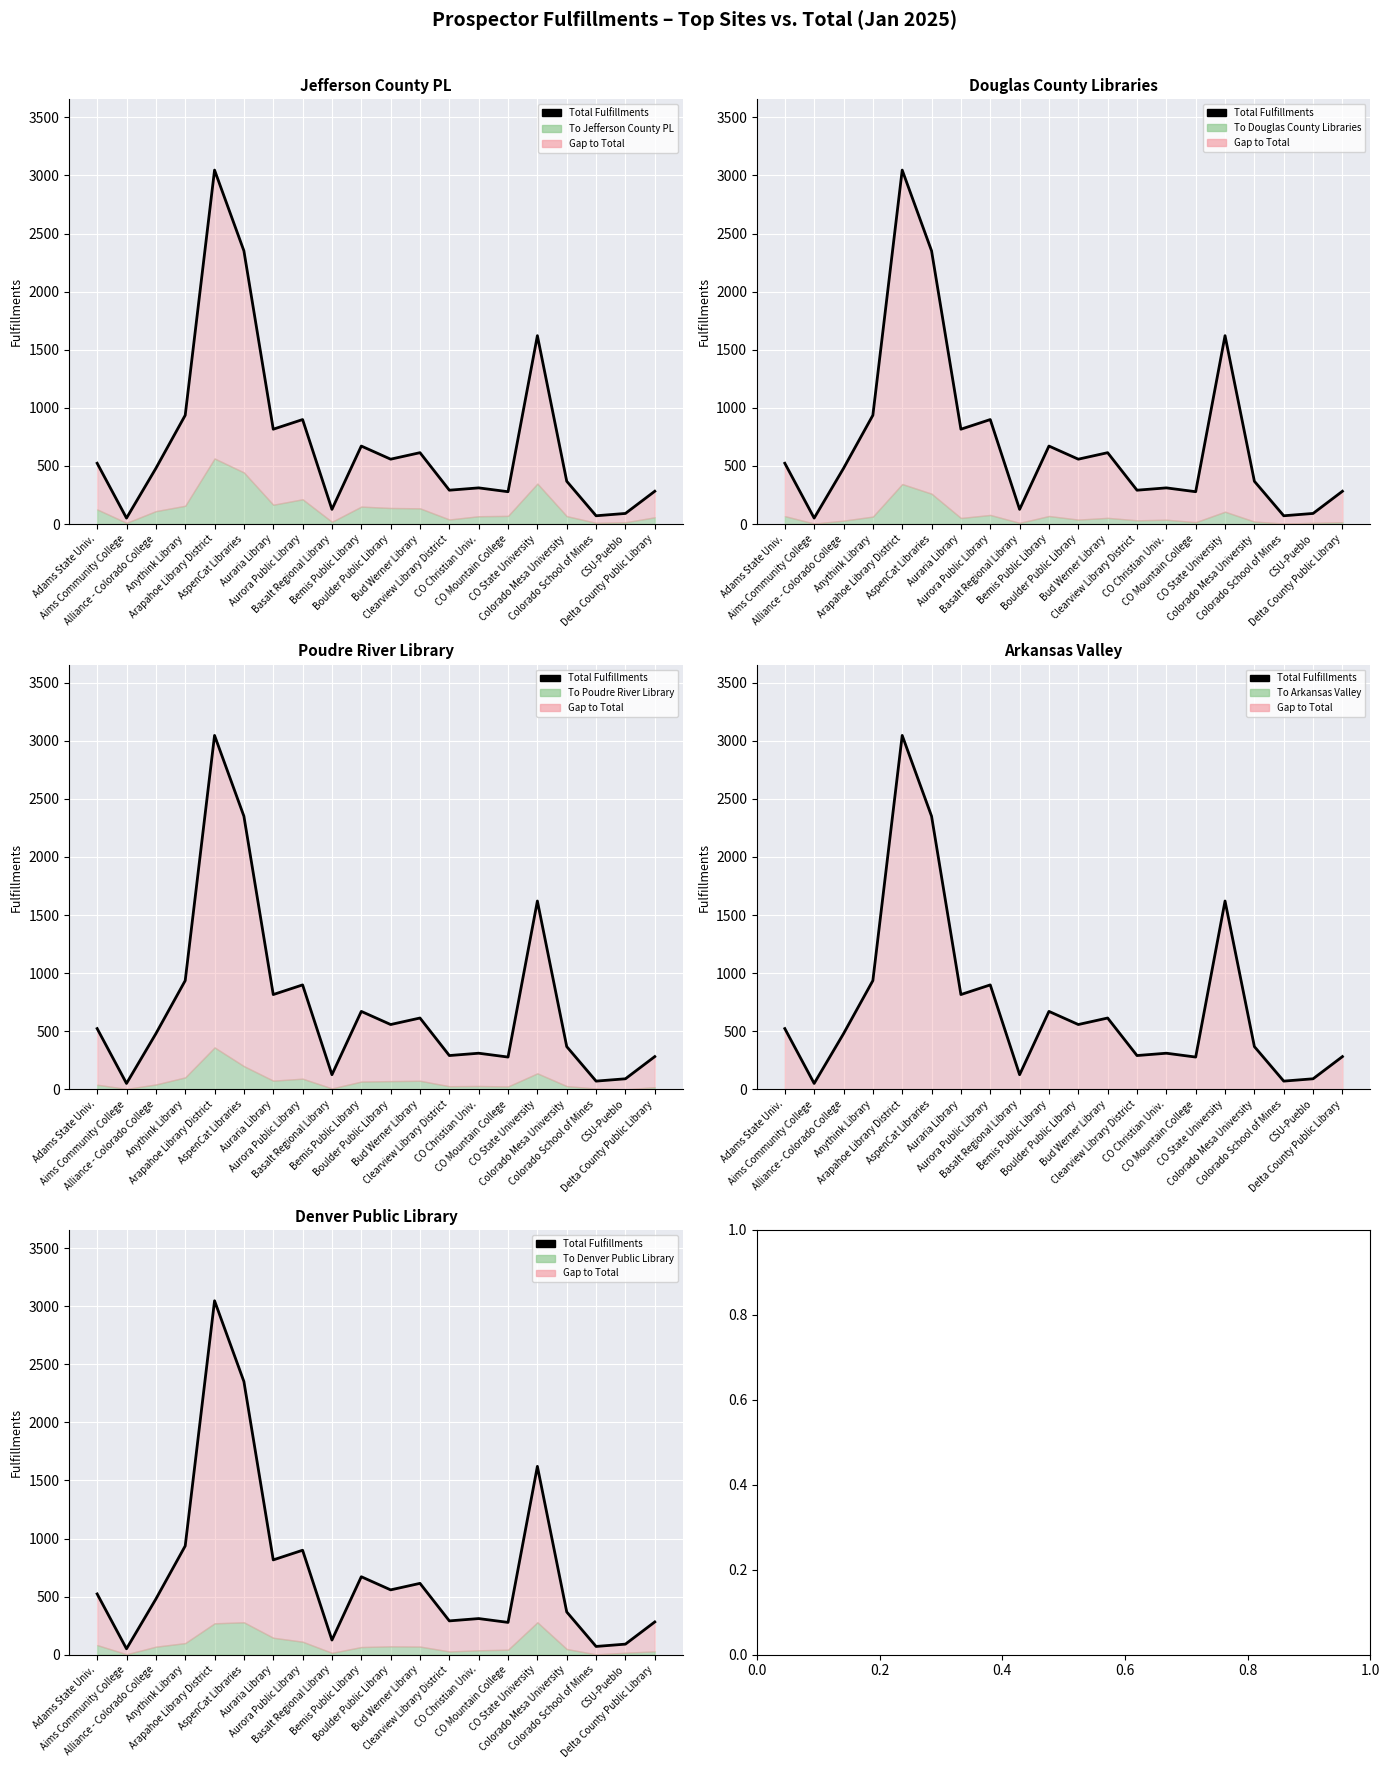

True or false: the data shows 3690 at AspenCat Libraries.

False